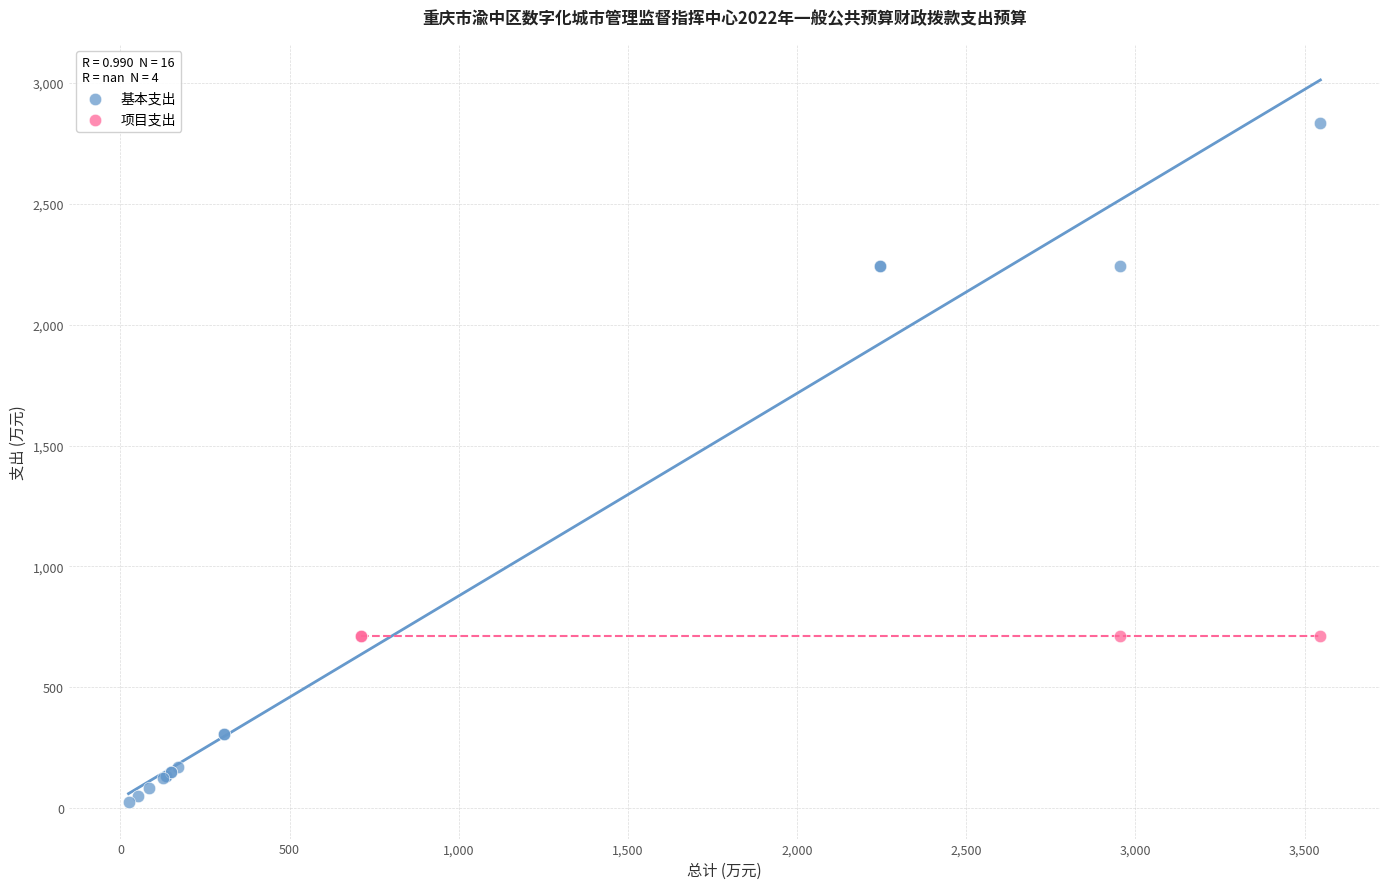

Which series contains the highest Y value?

基本支出